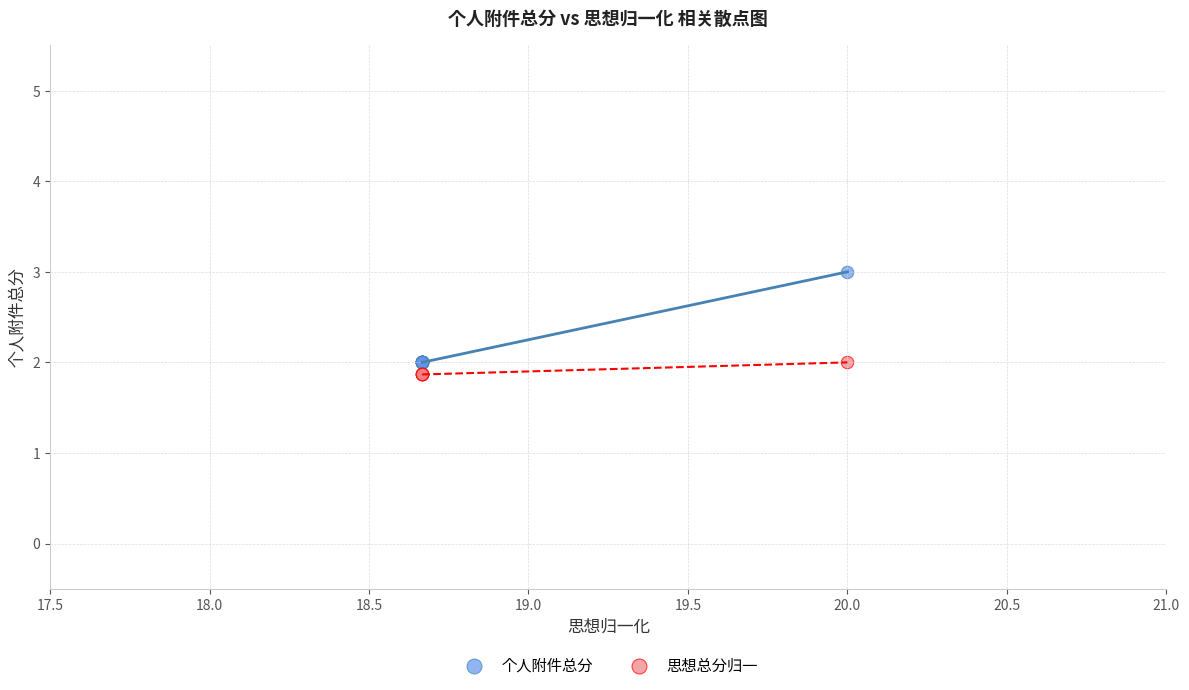

Which series reaches the maximum Y coordinate?

个人附件总分